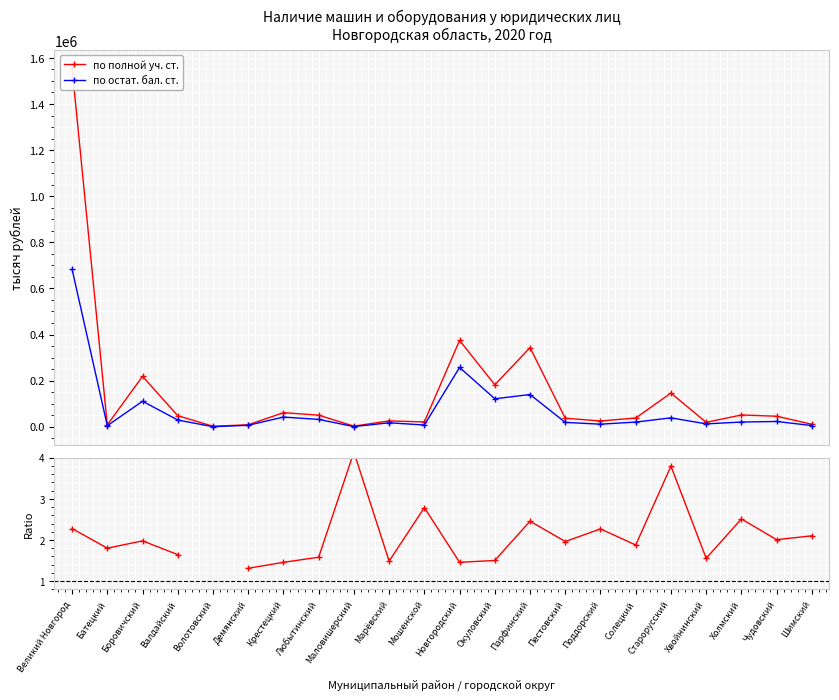

How many data points in по остат. бал. ст. are less than 20290?

11